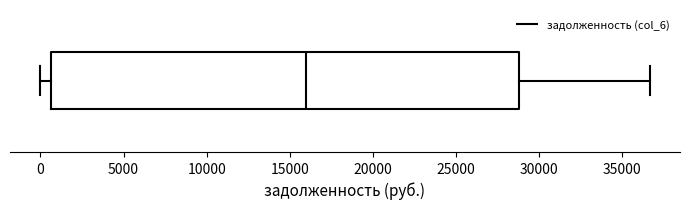

Read this box plot against the x-axis: the position of the median line, the range covered by the box, and the ends of both whiskers. The values are not printed on the chart, so give them approximately, as read against the axis.

median 16000, box 500 to 29000, whiskers 0 to 36500